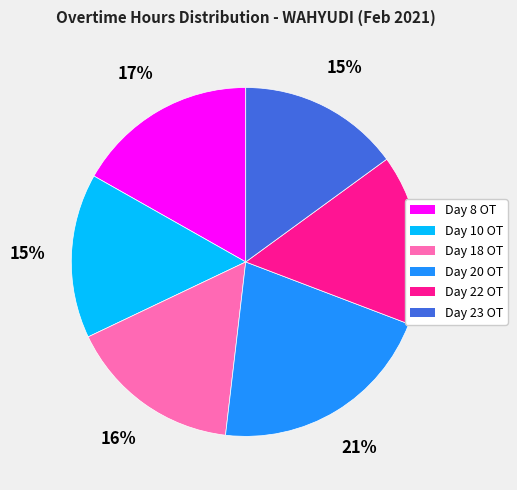

Which category has the biggest portion of the pie?

Day 20 OT